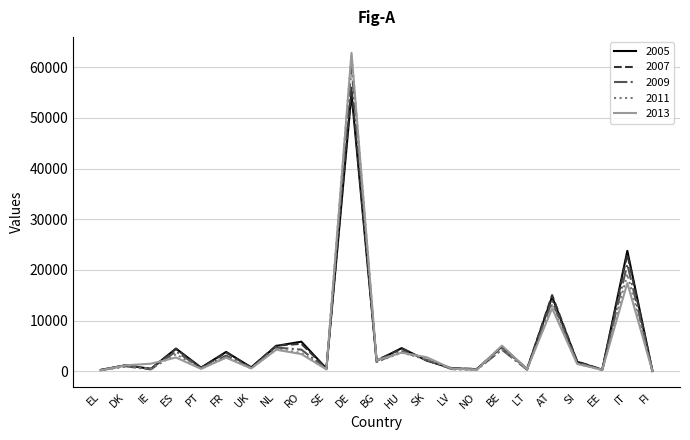

Which series has the largest range (max minus min)?

2013